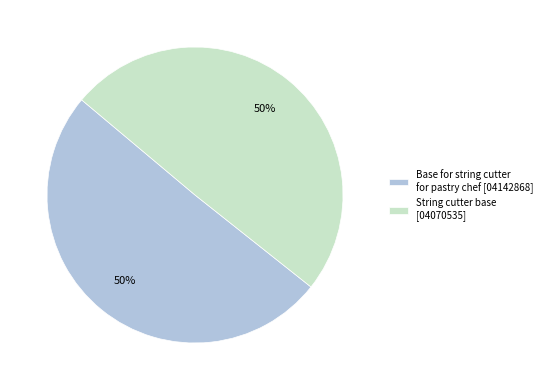

True or false: Base for string cutter for pastry chef accounts for 50% of the total.

True